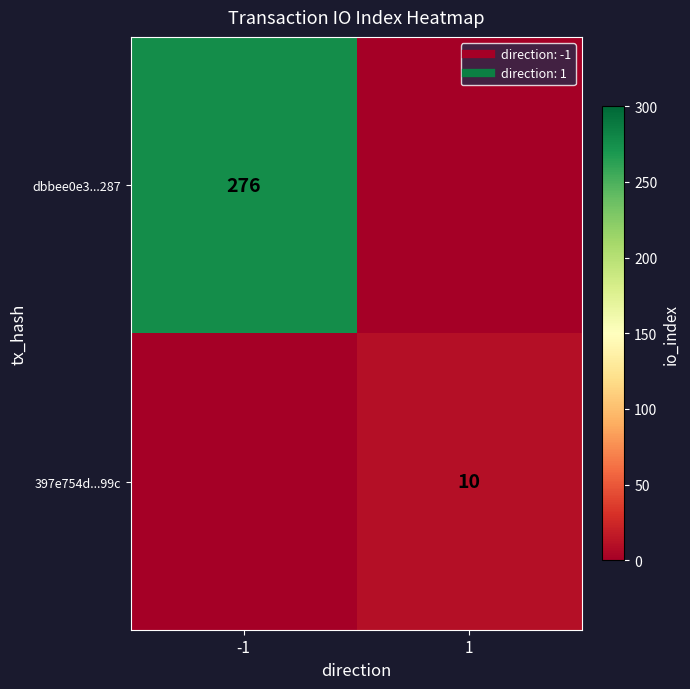

At how many categories does at least one series exceed 41?

1